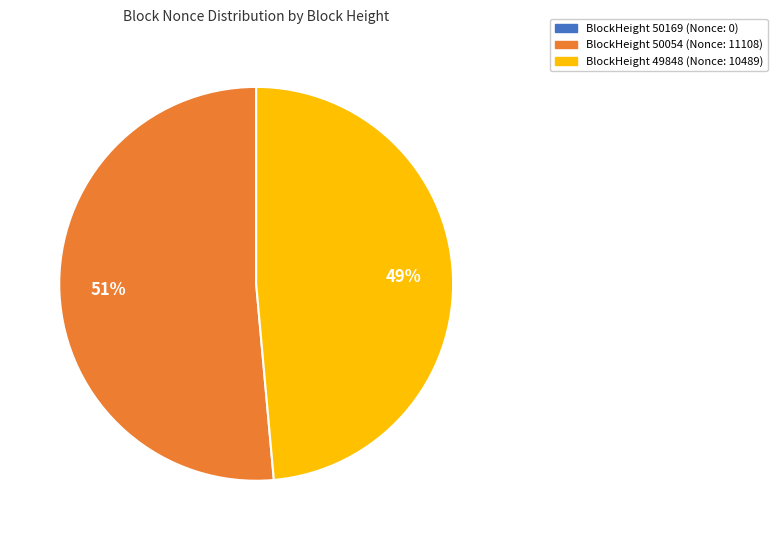

Is there any slice that represents more than half of the pie?

Yes